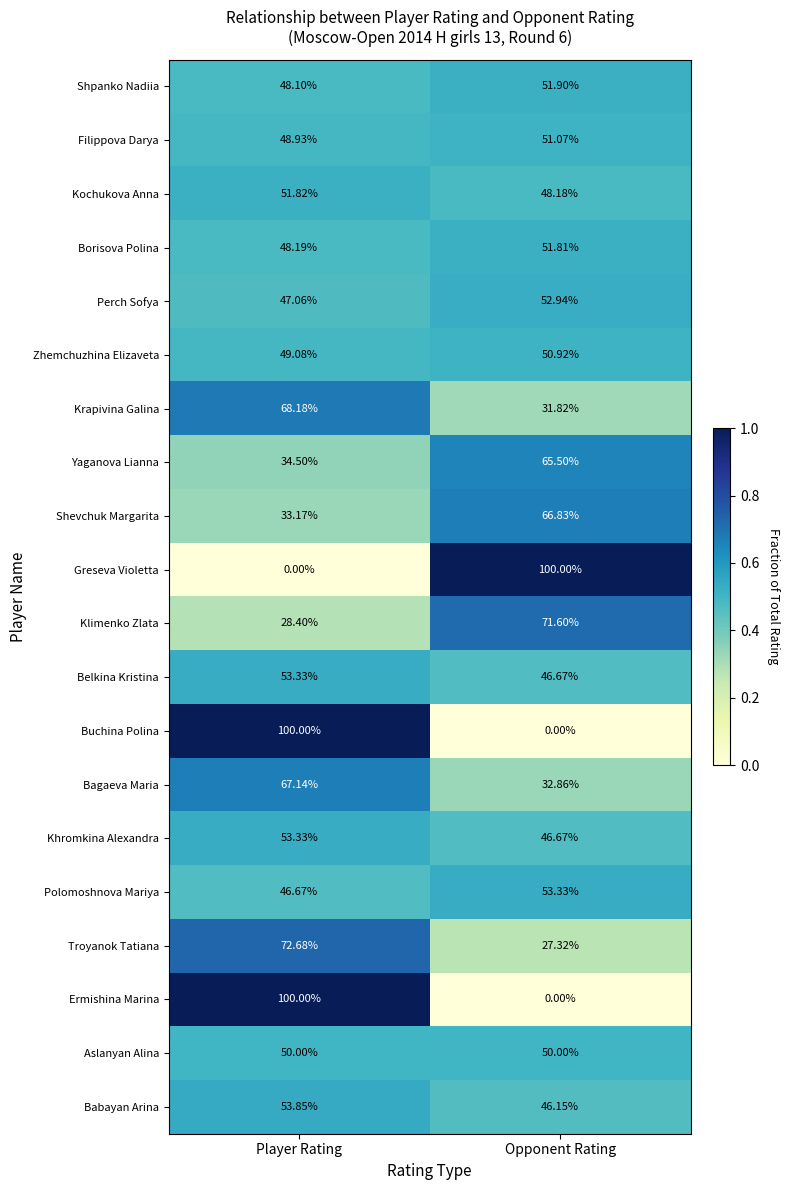

At which label does Zhemchuzhina Elizaveta reach its peak?

Opponent Rating